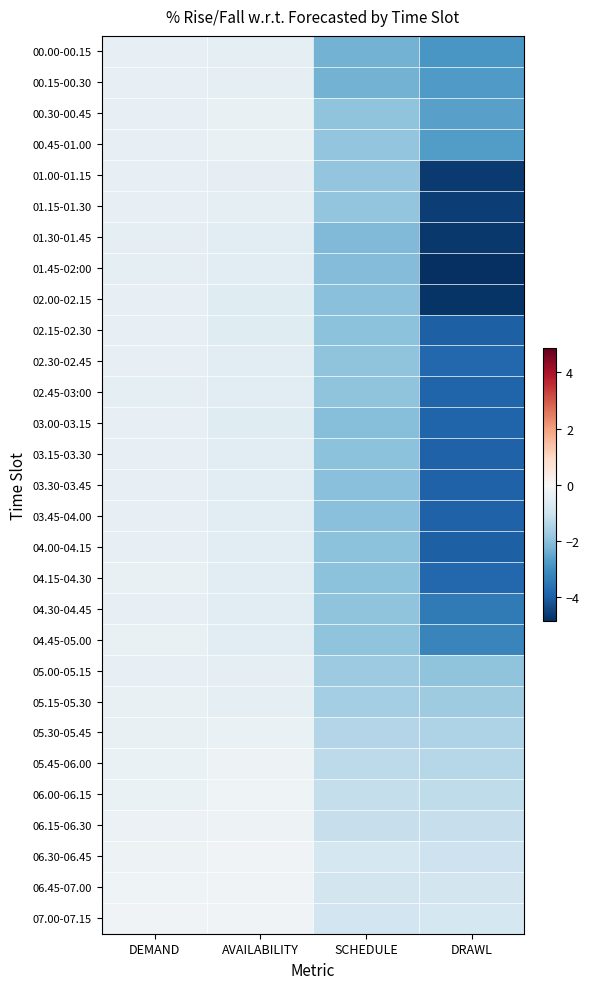

What is the smallest value displayed?

-4.8